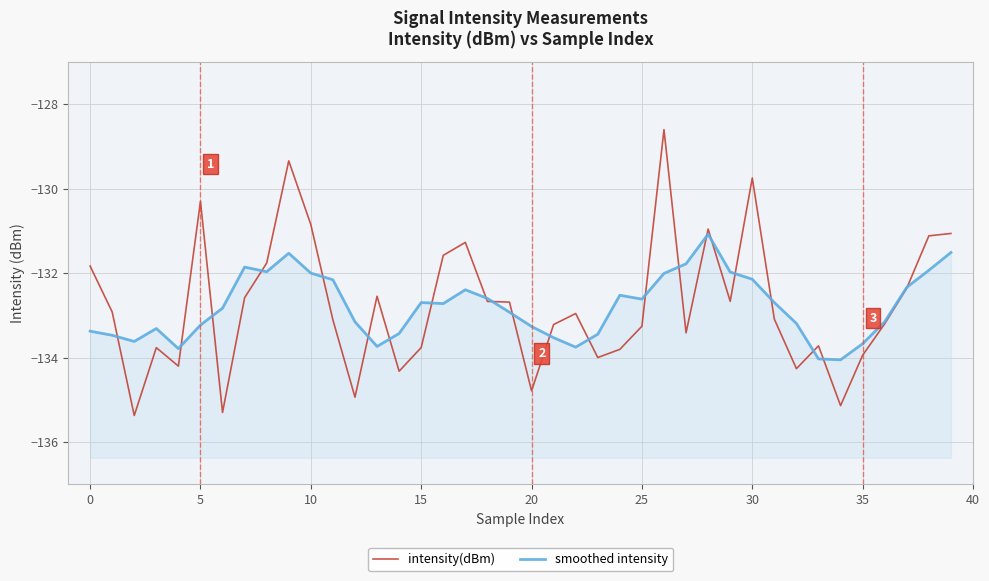

What is the difference between the maximum and minimum values in the smoothed intensity series?

3.0